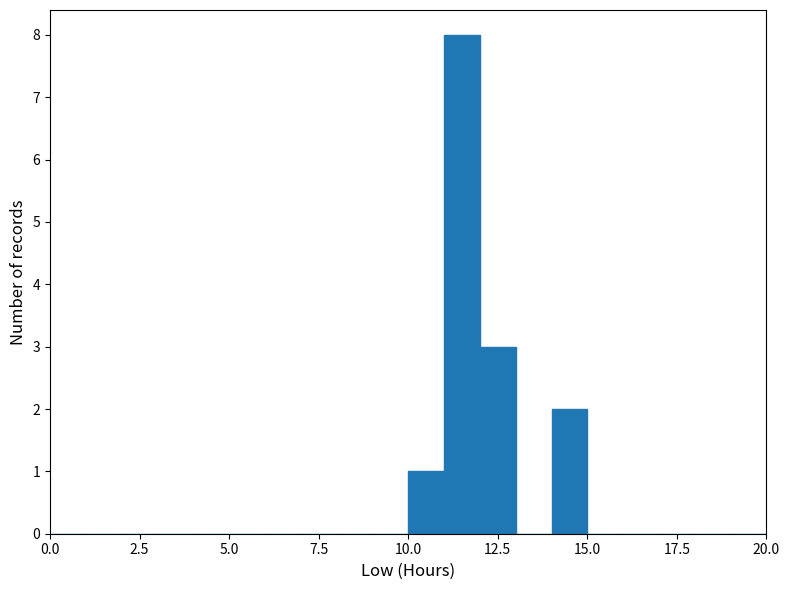

Read against the x-axis, roughly where is the centre of the tallest bar?

11.5